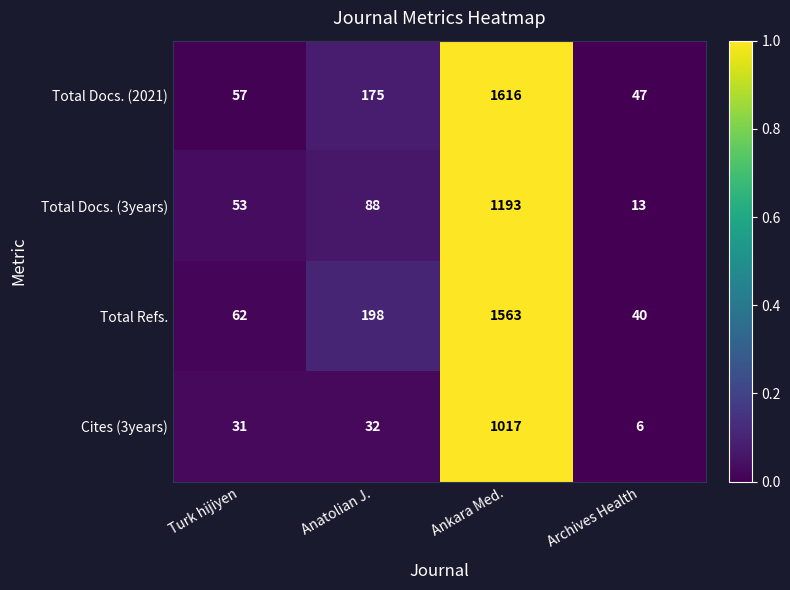

What is the sum of all Total Refs. values?

1863